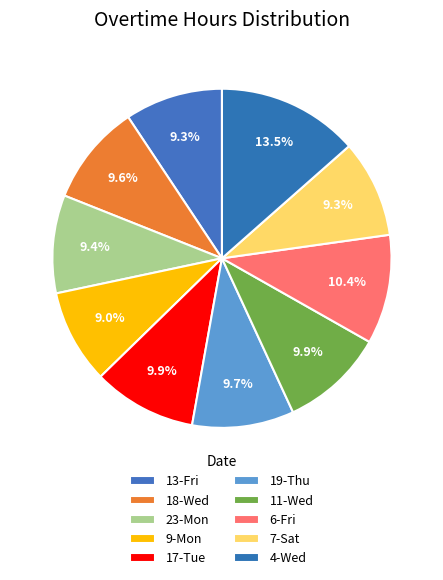

Approximately how many times larger is the value at 19-Thu compared to 4-Wed?

0.7